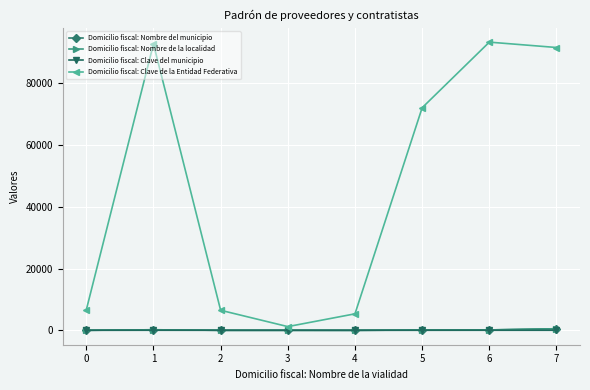

Read the Domicilio fiscal: Clave de la Entidad Federativa value at 5.

72090